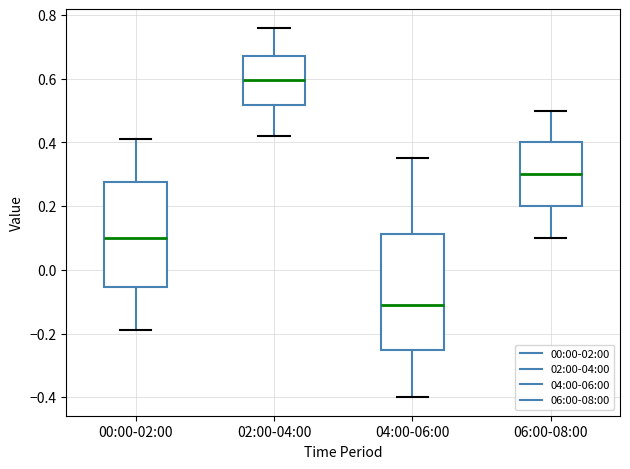

Reading left to right, read every box against the y-axis: the position of its median line, the range the box covers, and the ends of its whiskers. The values are not printed on the chart, so give them approximately, as read against the axis.

00:00-02:00: median 0.10, box -0.06 to 0.28, whiskers -0.18 to 0.42
02:00-04:00: median 0.60, box 0.52 to 0.68, whiskers 0.42 to 0.76
04:00-06:00: median -0.10, box -0.26 to 0.12, whiskers -0.40 to 0.36
06:00-08:00: median 0.30, box 0.20 to 0.40, whiskers 0.10 to 0.50